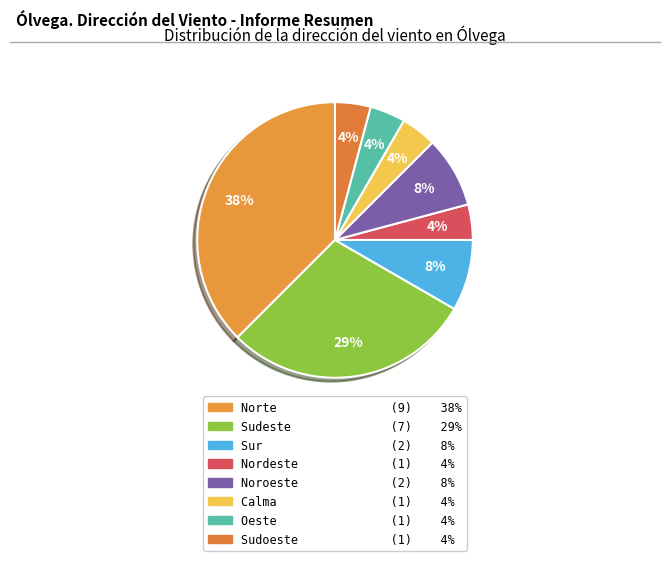

Which category has the biggest portion of the pie?

Norte